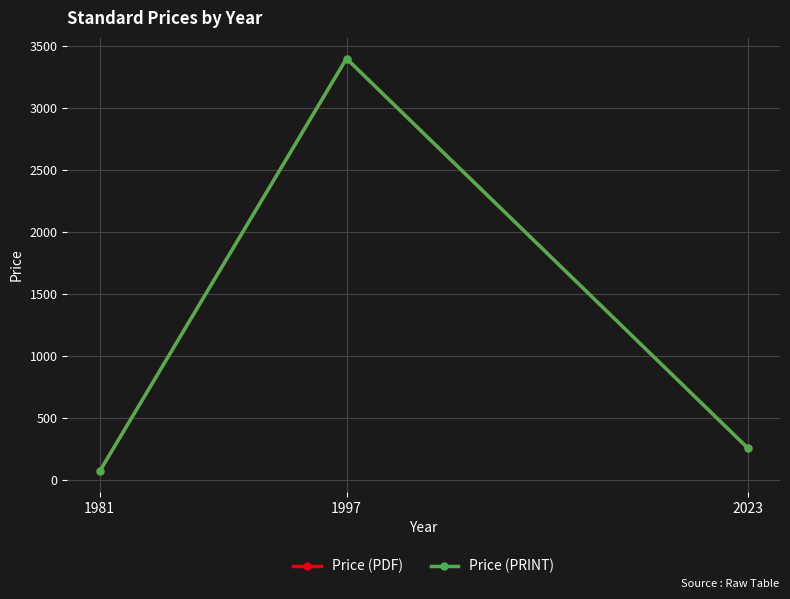

What is the minimum value shown in the chart?

69